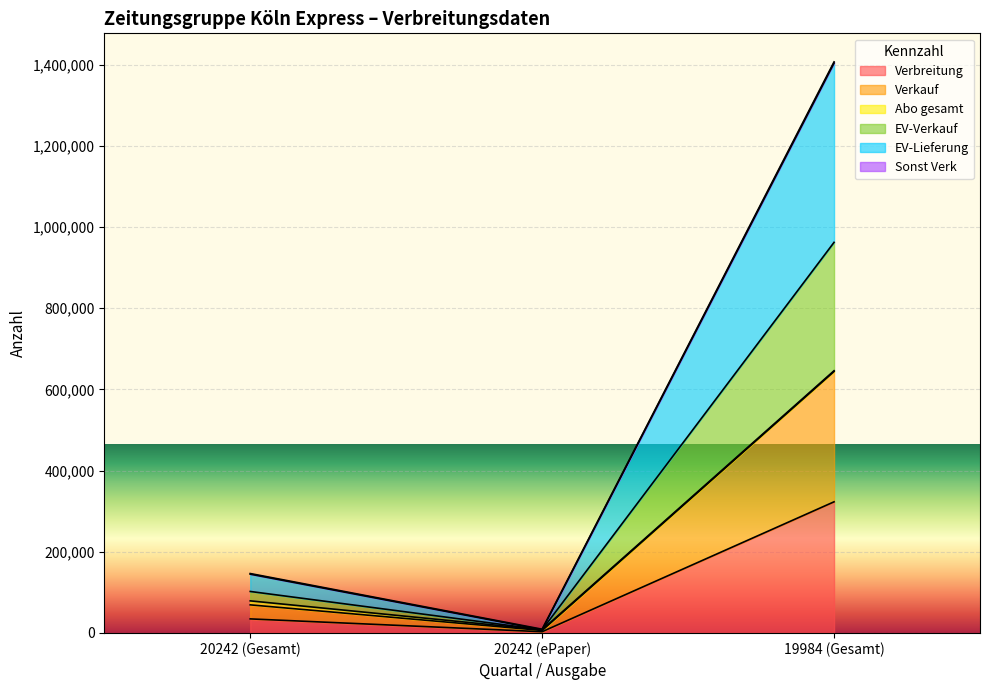

Which label corresponds to the largest value in the chart?

19984 (Gesamt)